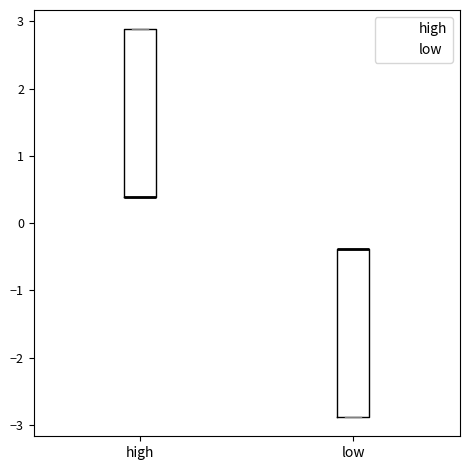

Reading left to right, read every box against the y-axis: the position of its median line, the range the box covers, and the ends of its whiskers. The values are not printed on the chart, so give them approximately, as read against the axis.

high: median 0.4 (drawn on the box's lower edge), box 0.4 to 2.9, whiskers 0.4 to 2.9
low: median -0.4 (drawn on the box's upper edge), box -2.9 to -0.4, whiskers -2.9 to -0.4